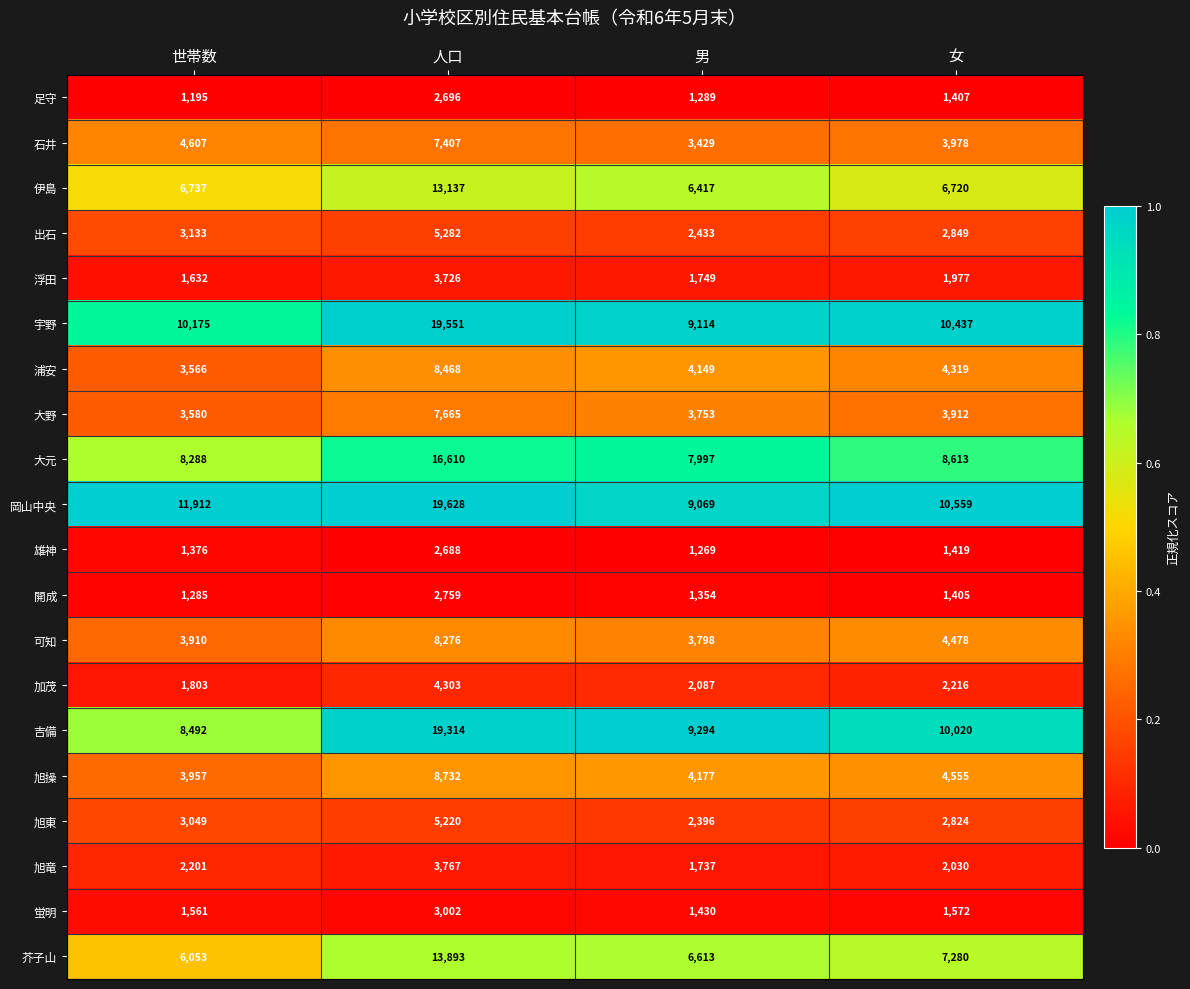

What is the difference between the 宇野 values at 女 and 男?

1323